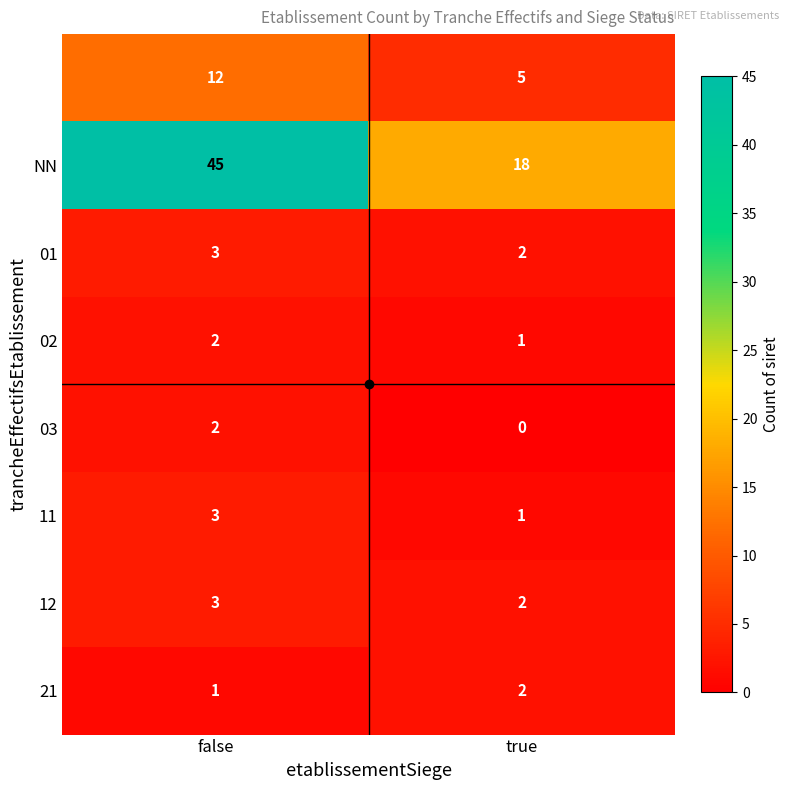

What is the difference between the highest and lowest values at false?

44